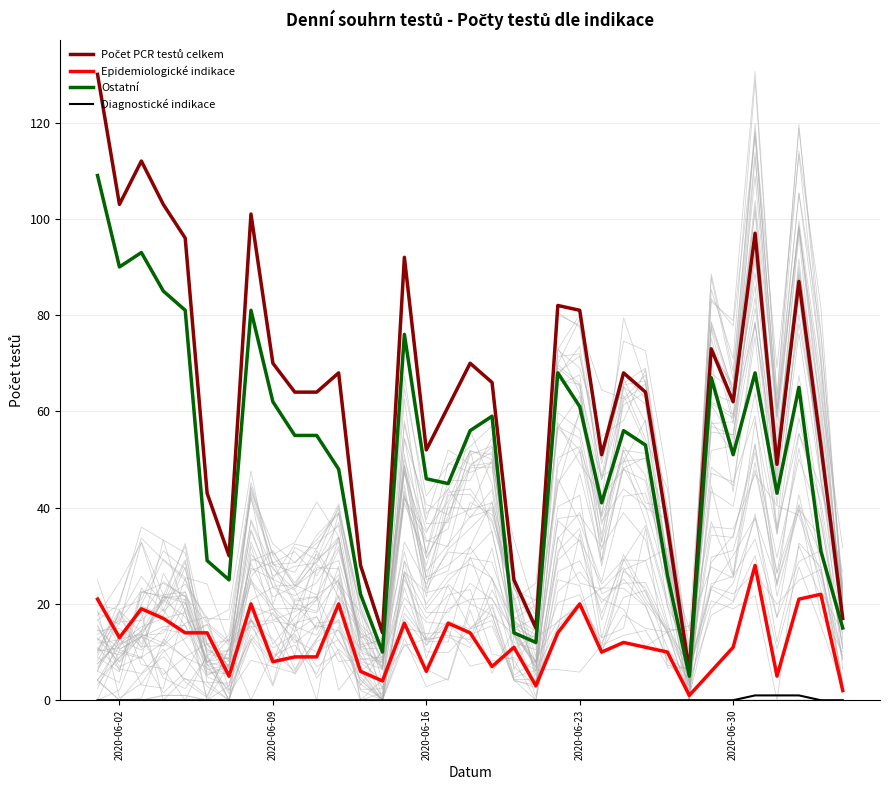

Which series has the largest total across all categories?

Počet PCR testů celkem